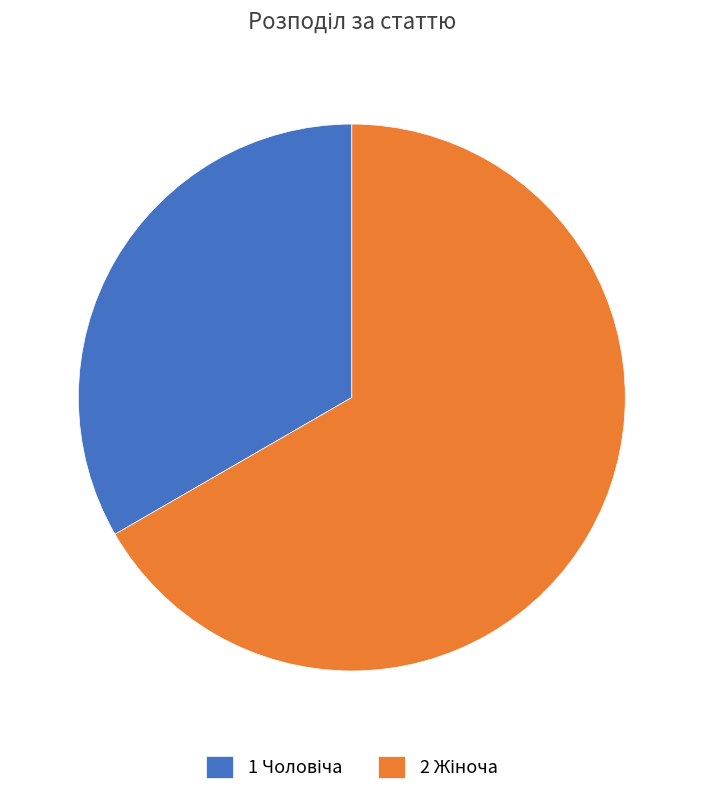

How many segments does this pie chart have?

2